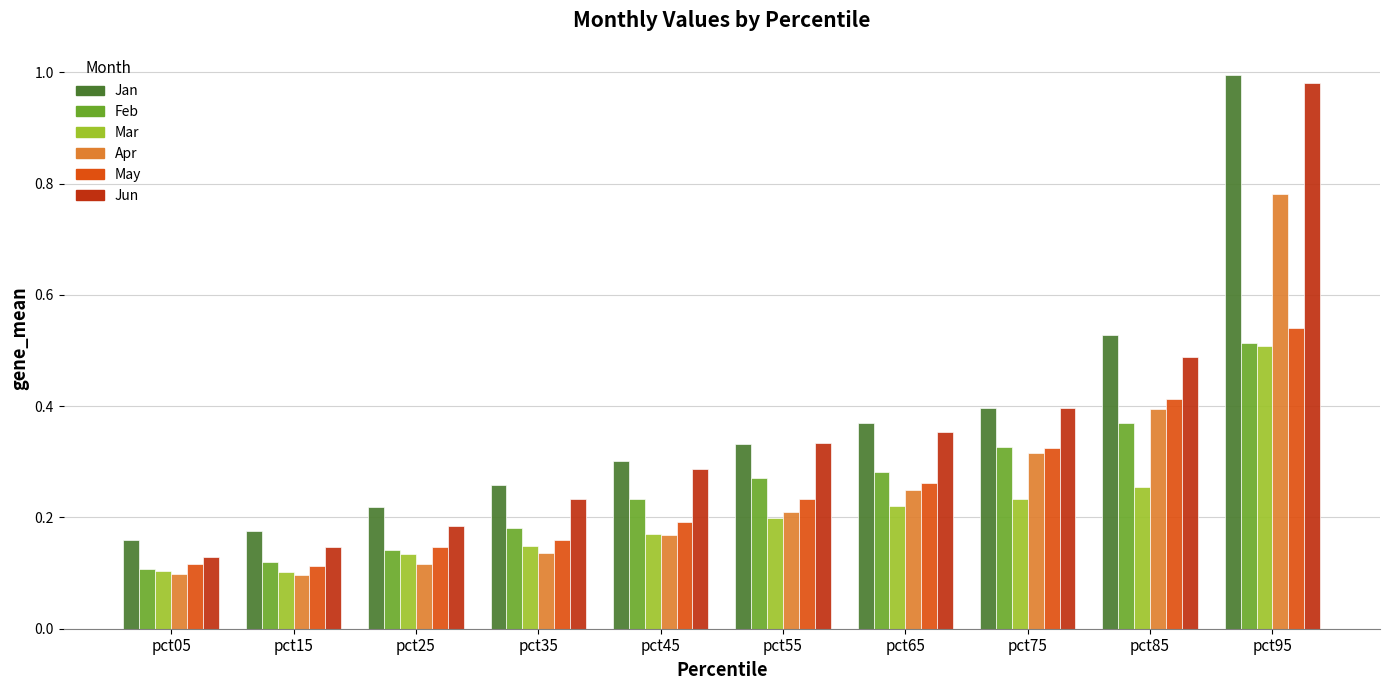

Is the value of Jun at pct75 greater than the value of Mar at pct05?

Yes